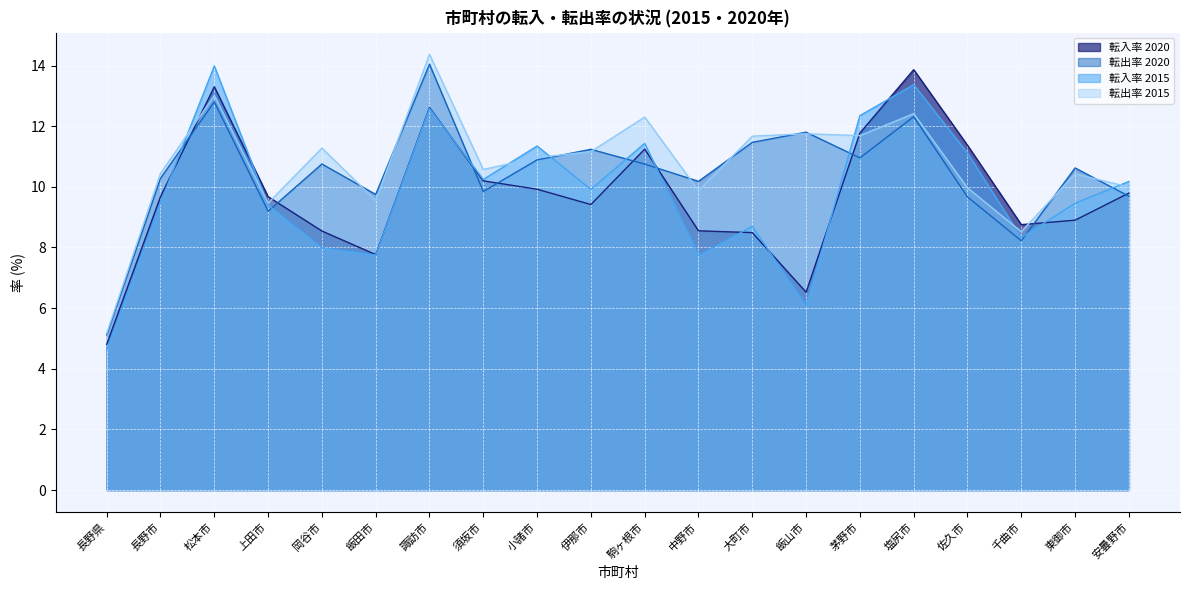

After their last crossing, which series has the higher values: 転出率 2015 or 転入率 2020?

転出率 2015